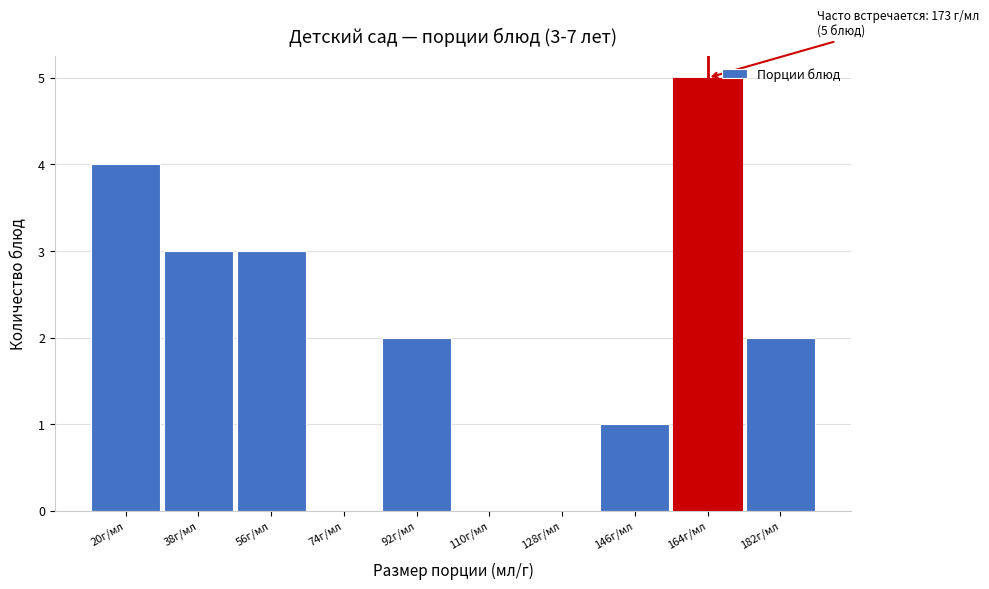

Reading right to left, transcribe all the data shown in this chart.

182г/мл=2	164г/мл=5	146г/мл=1	128г/мл=0	110г/мл=0	92г/мл=2	74г/мл=0	56г/мл=3	38г/мл=3	20г/мл=4